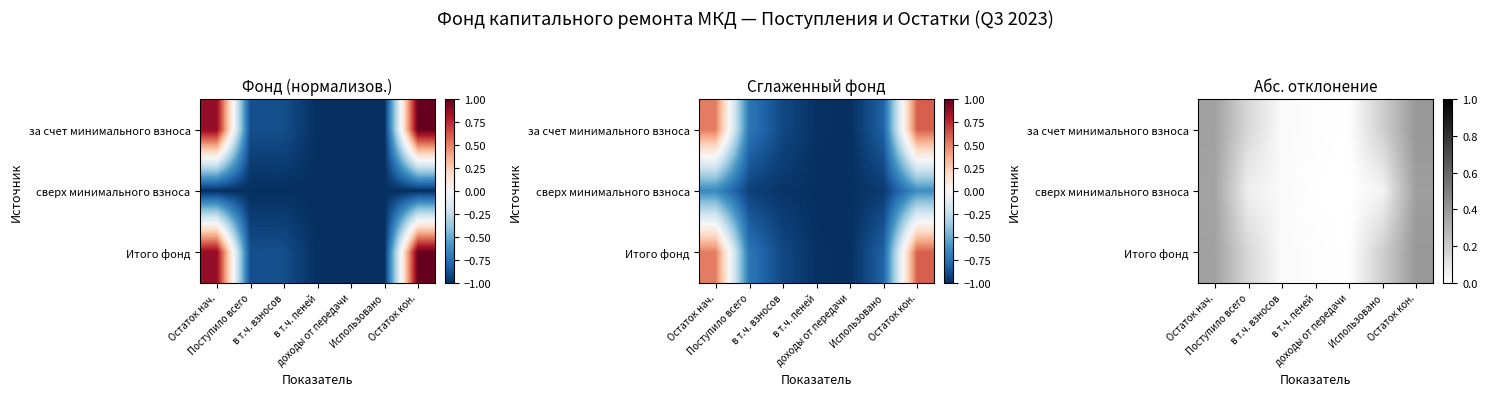

Which has a higher value, Остаток кон. or Использовано?

Остаток кон.